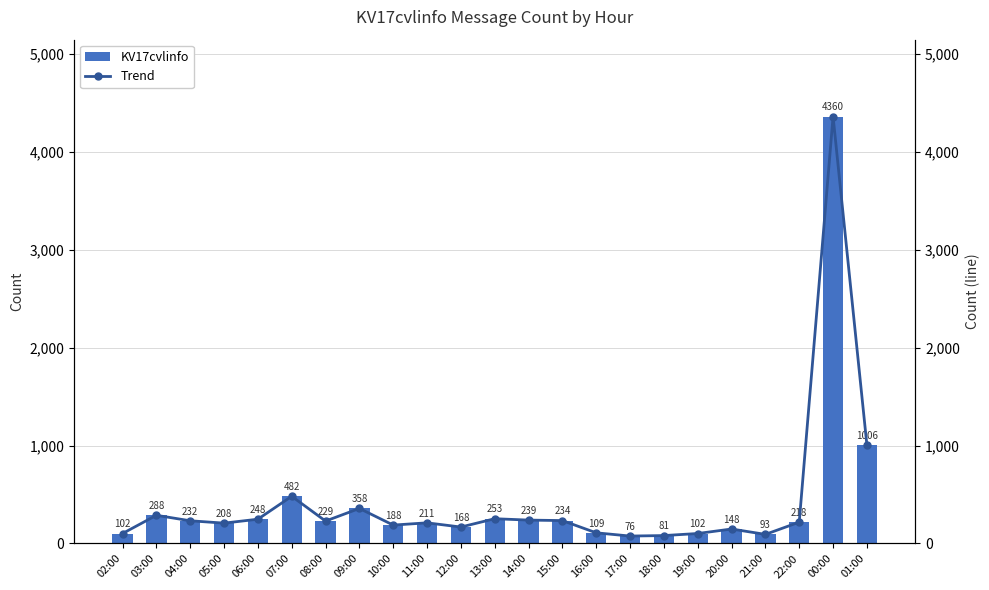

Which label corresponds to the largest value in the chart?

00:00